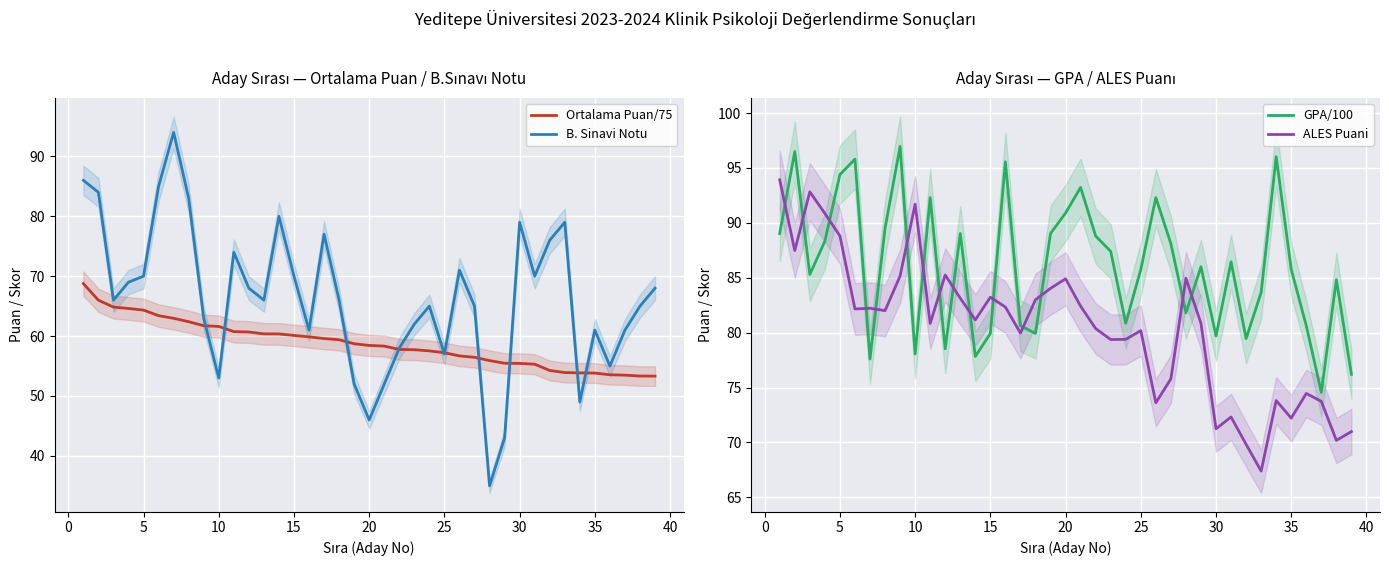

What is the minimum value for B. Sinavi Notu?

35.0